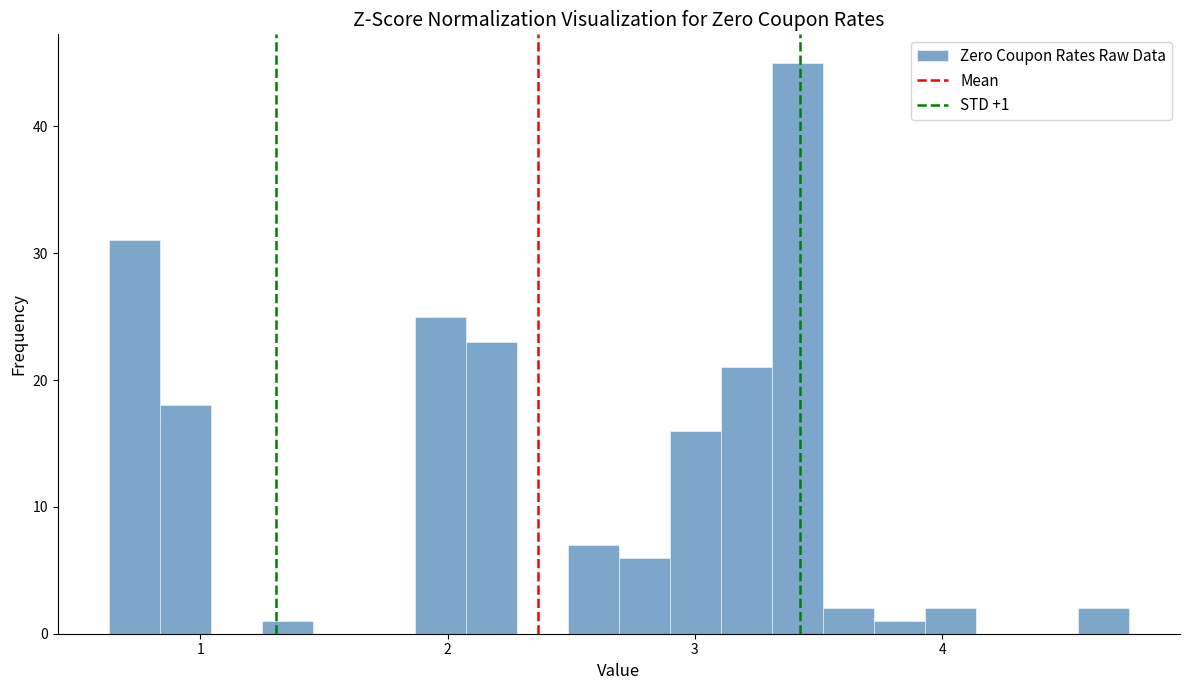

Around what value on the x-axis is the tallest bar? Give the approximate position of its centre, as read against the axis.

3.4